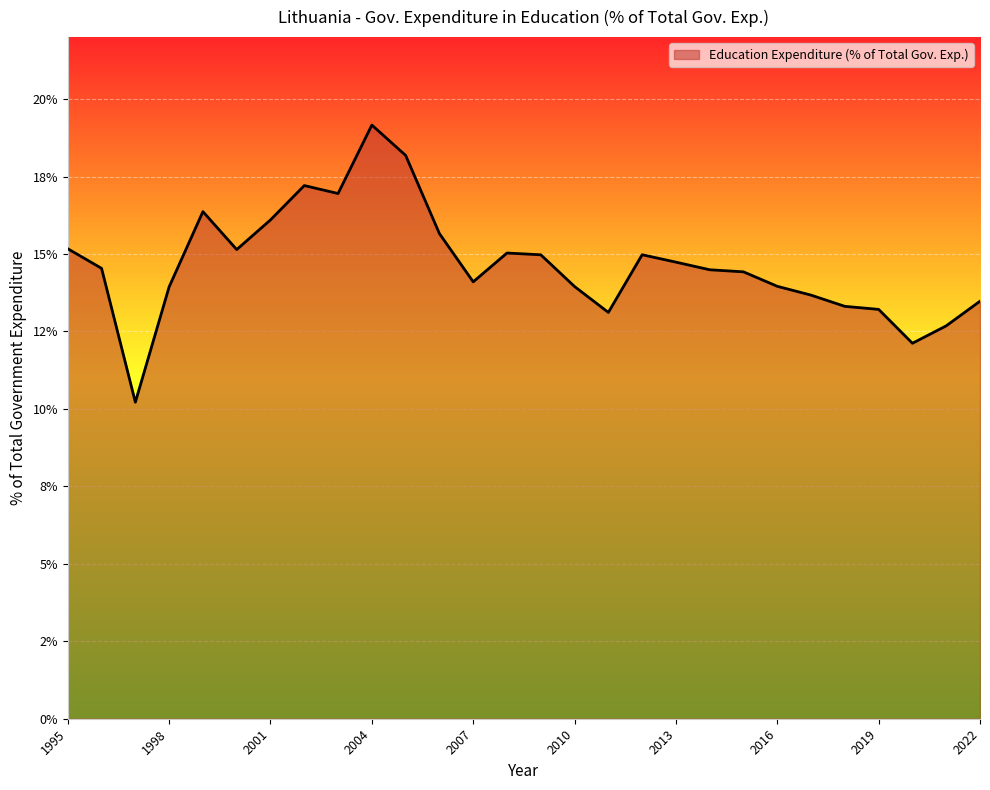

Is this an area chart (filled region under the line)?

Yes